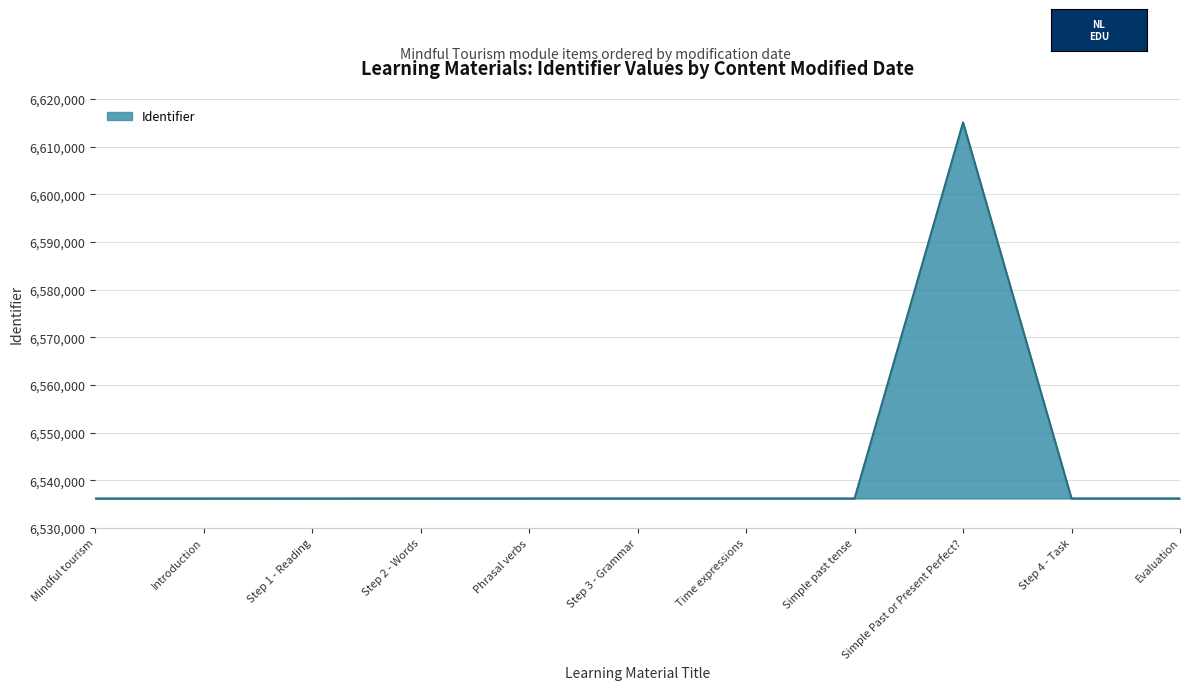

How many lines are shown in the chart?

1